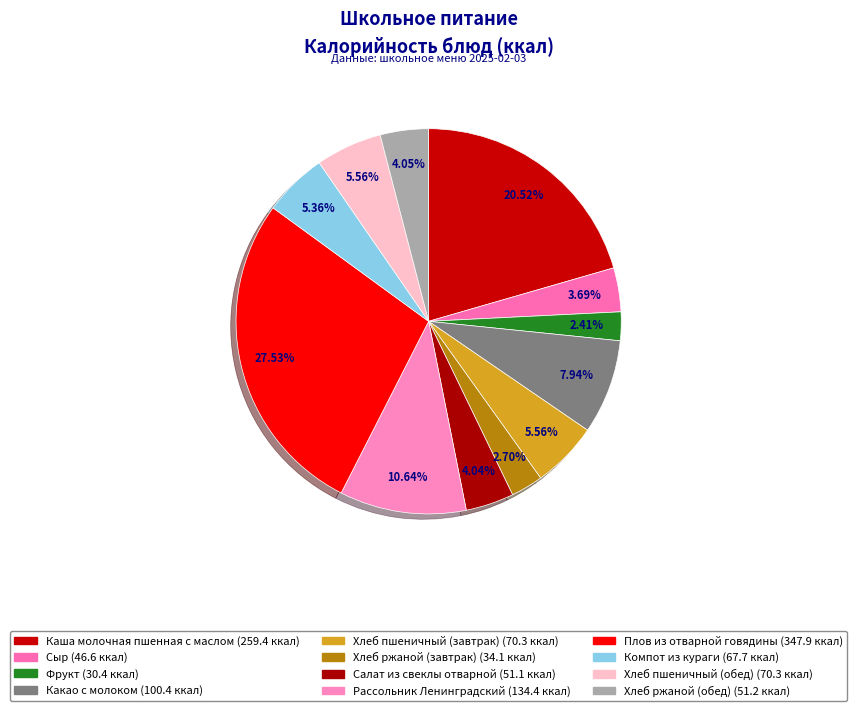

How many slices are in this pie chart?

12